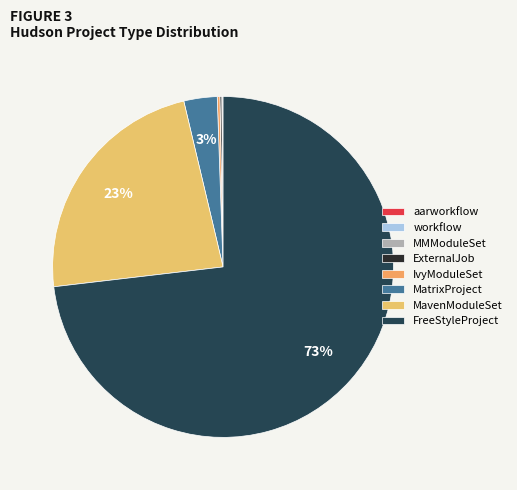

What is the smallest slice in the pie chart?

aarworkflow